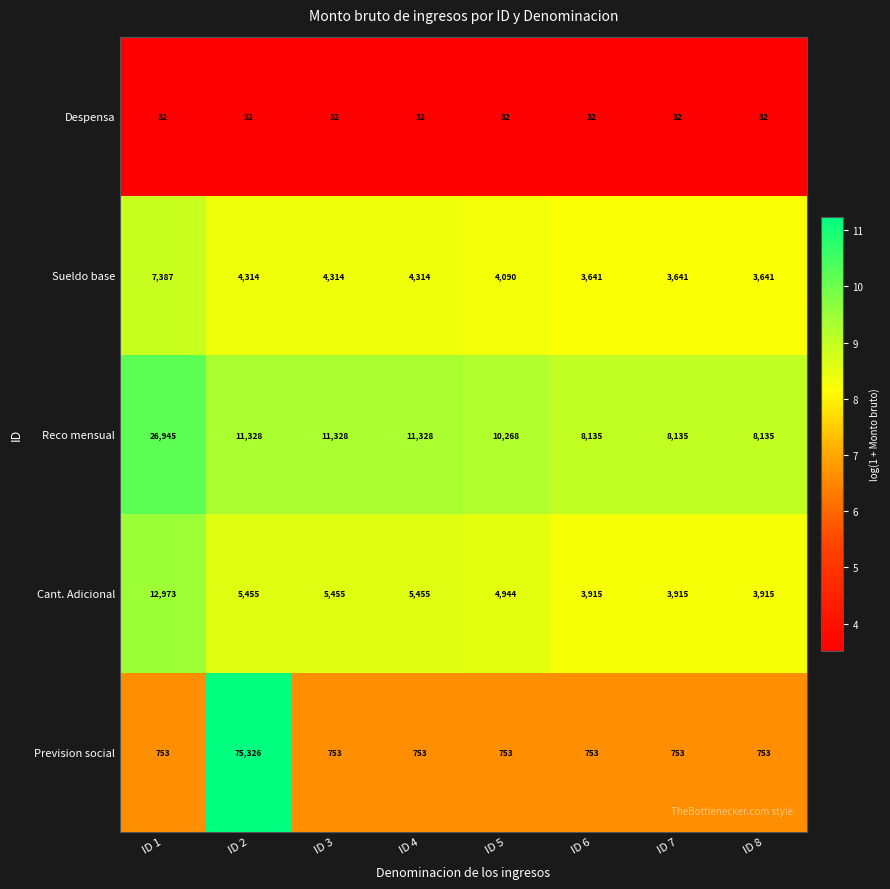

What is the maximum value for Sueldo base?

7387